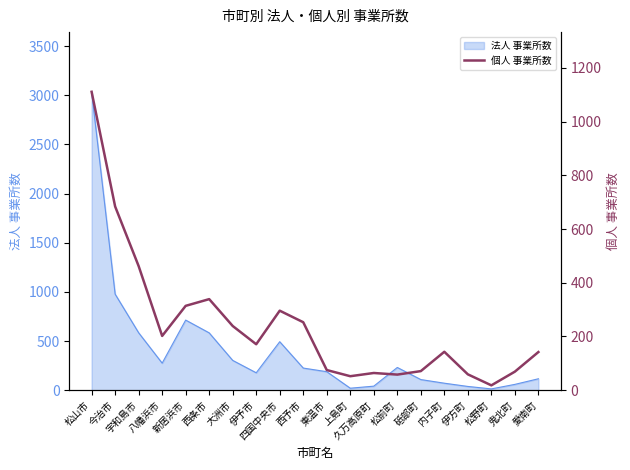

Which has a higher value, 久万高原町 or 上島町?

久万高原町